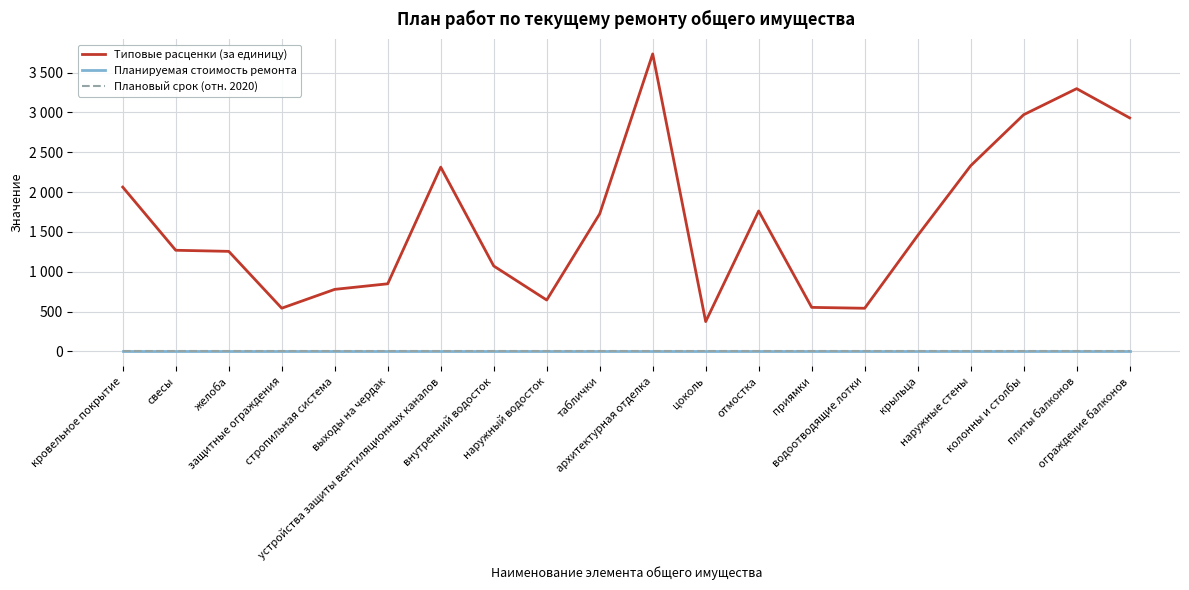

Is this an area chart (filled region under the line)?

No